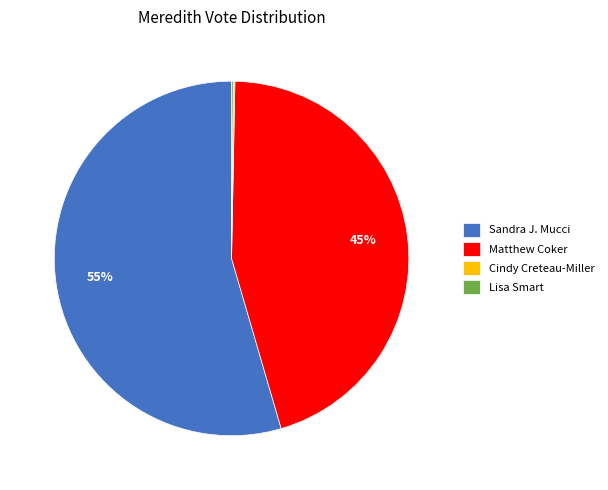

Which category has the biggest portion of the pie?

Sandra J. Mucci